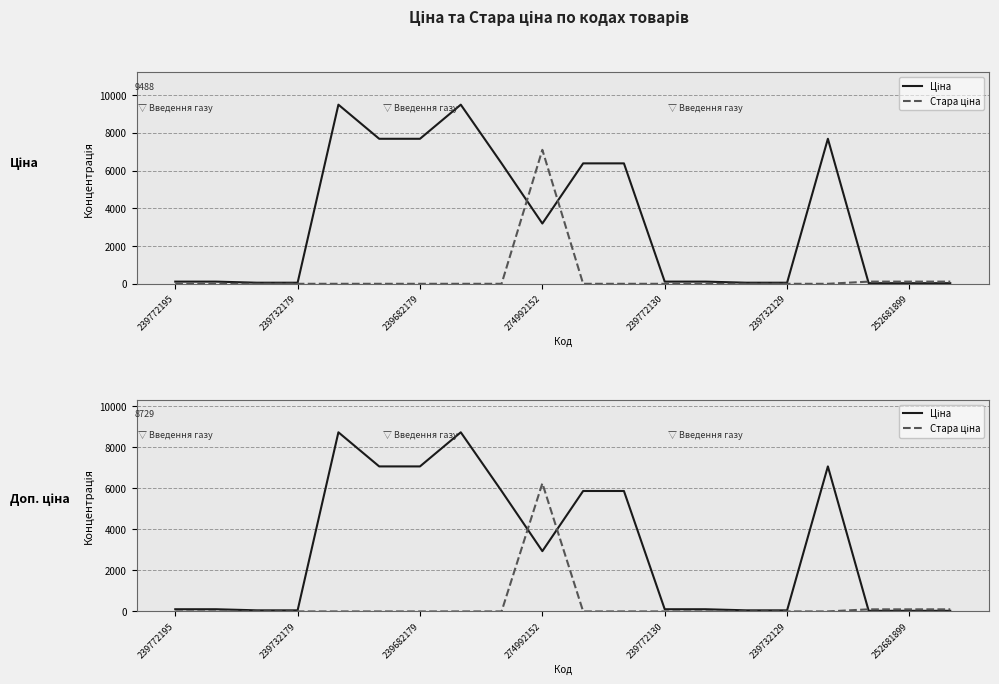

What is the value of the Ціна point at the 18th from the left?

29.7